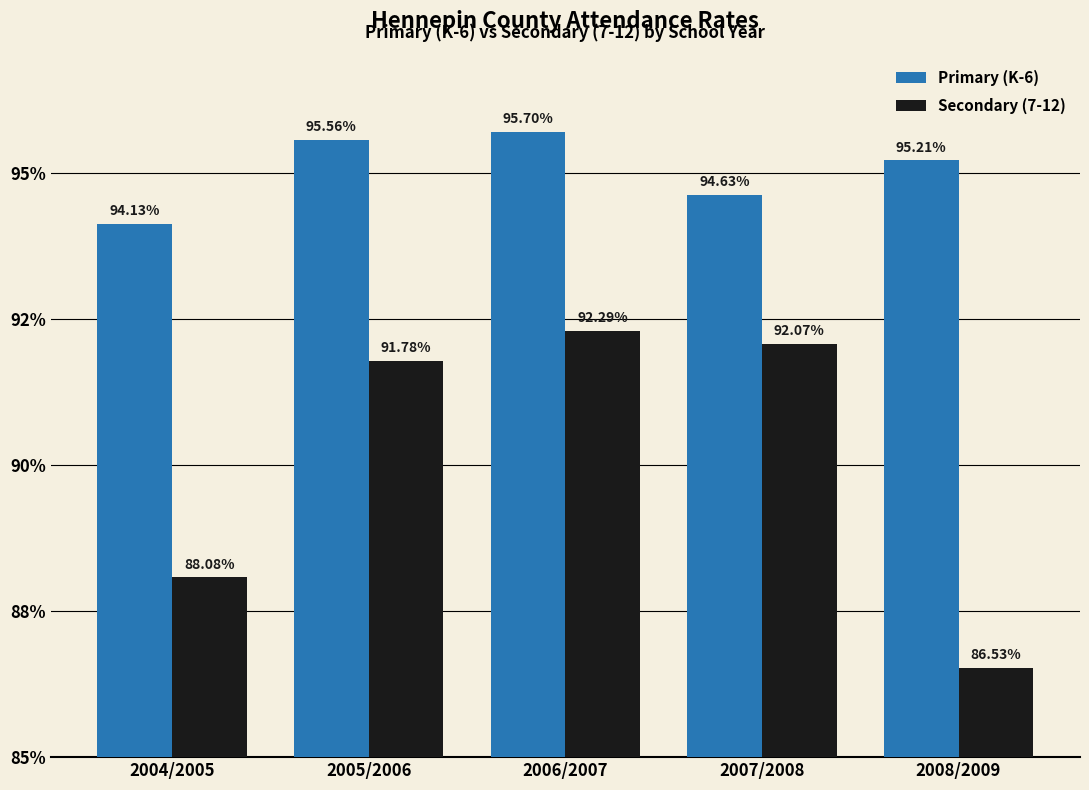

Reading left to right, what are all the values shown in this chart?

Primary (K-6): 2004/2005=0.9	2005/2006=1.0	2006/2007=1.0	2007/2008=0.9	2008/2009=1.0
Secondary (7-12): 2004/2005=0.9	2005/2006=0.9	2006/2007=0.9	2007/2008=0.9	2008/2009=0.9